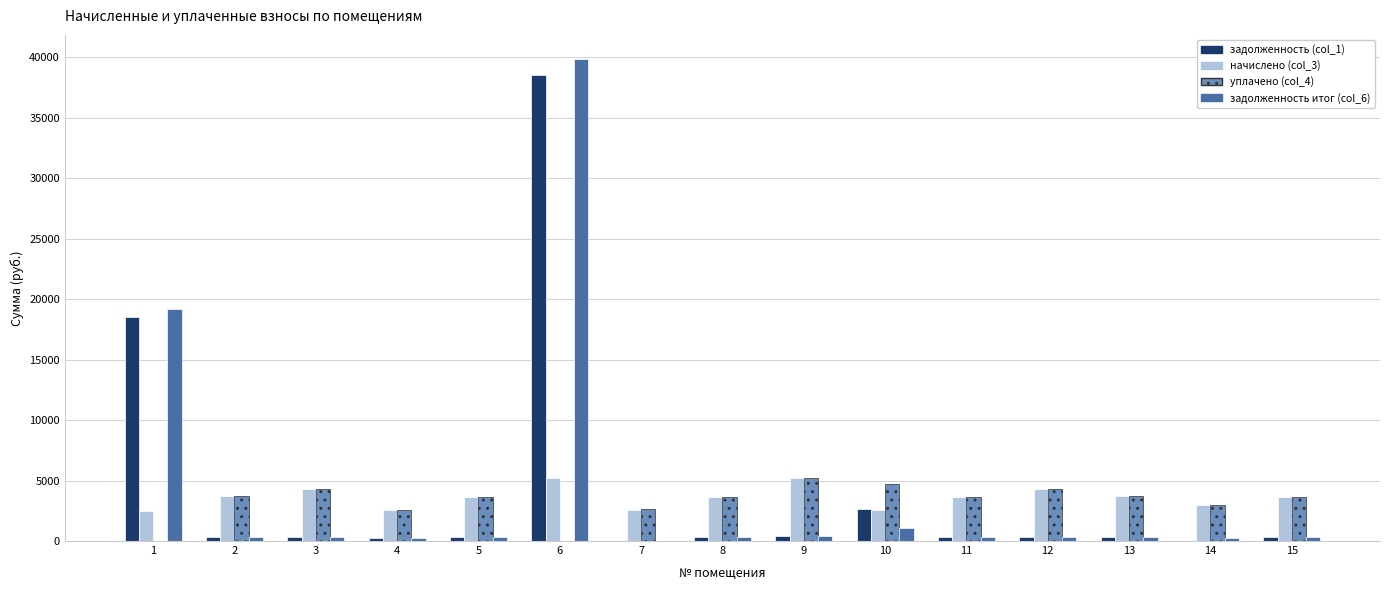

What is the total value across all series at 1?

40181.2